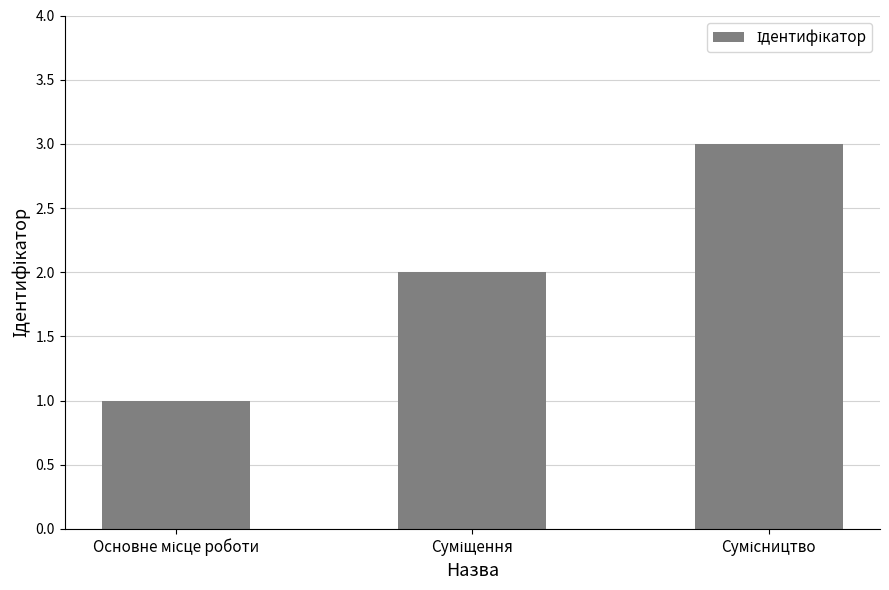

What is the maximum value shown in the chart?

3